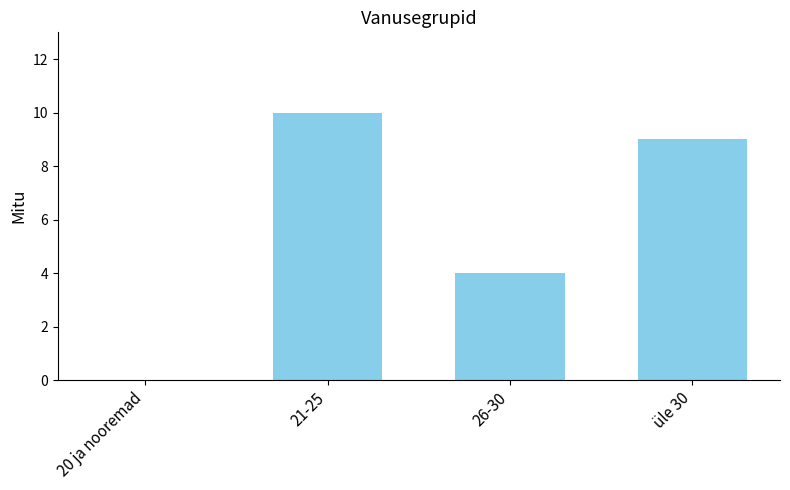

Approximately how many times larger is the value at 26-30 compared to üle 30?

0.4